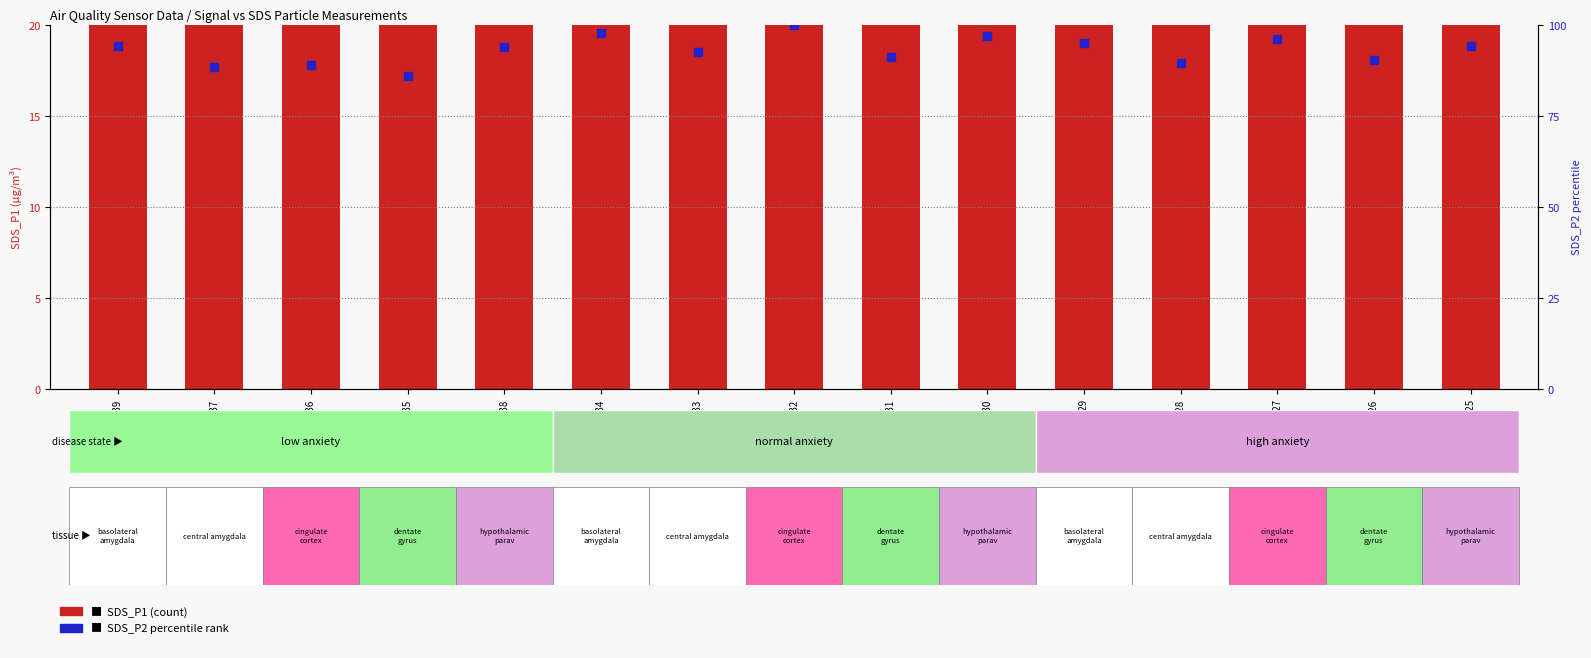

Which series contains the lowest Y value?

SDS_P1